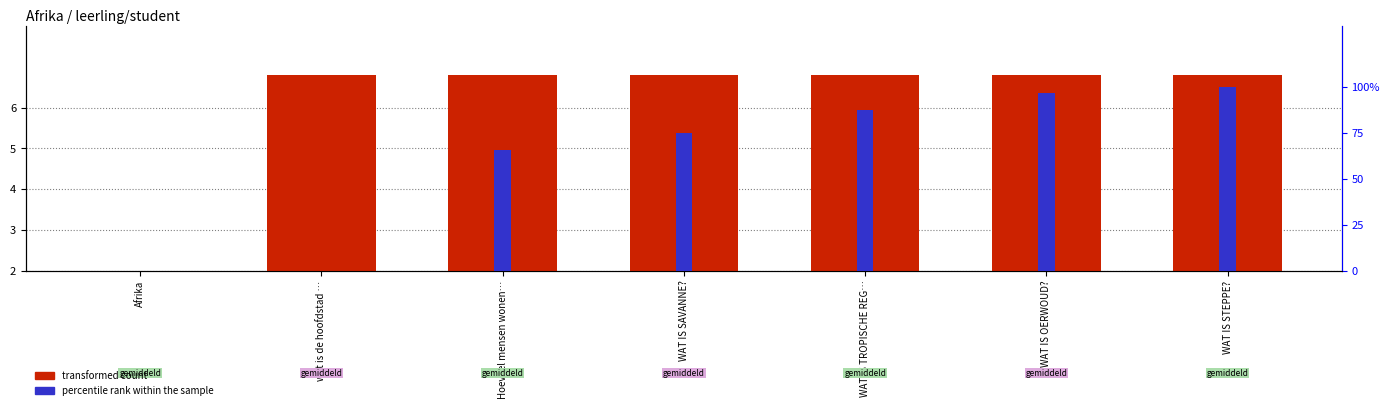

Which series has the largest range (max minus min)?

percentile rank within the sample